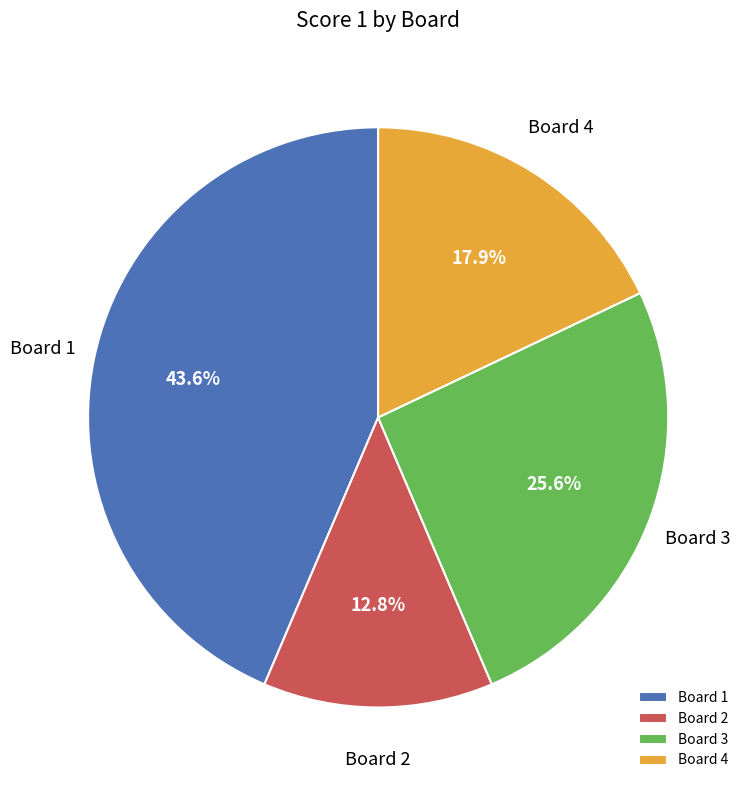

Which category has the biggest portion of the pie?

Board 1